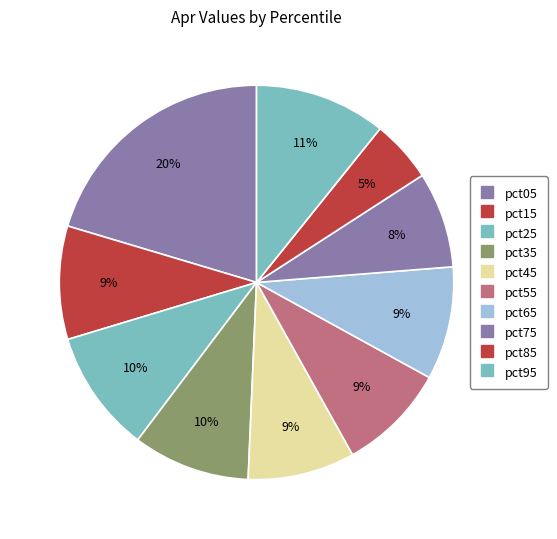

To the nearest percent, what percentage of the pie is pct05?

20%